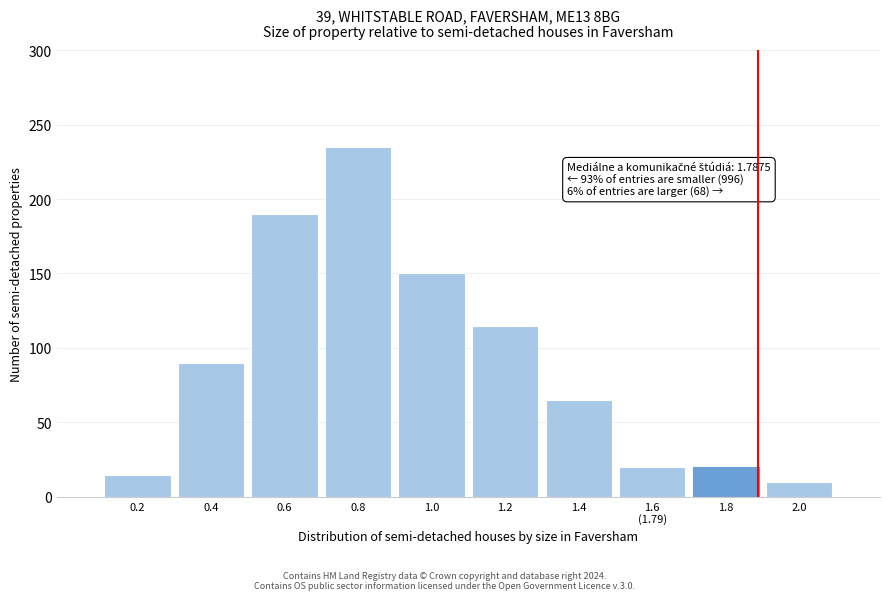

Reading left to right, what are all the values shown in this chart?

15	90	190	235	150	115	65	20	20	10